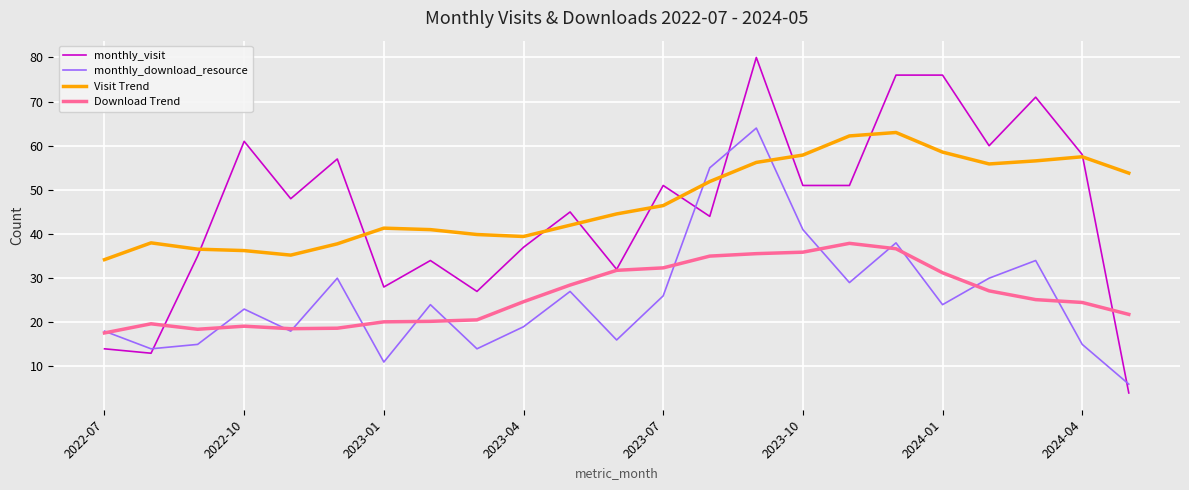

How many values in the monthly_download_resource series are below 24?

11